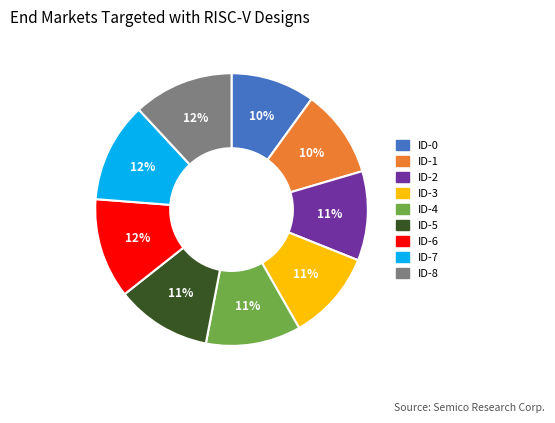

Do ID-5 and ID-8 together represent more than half of the pie?

No